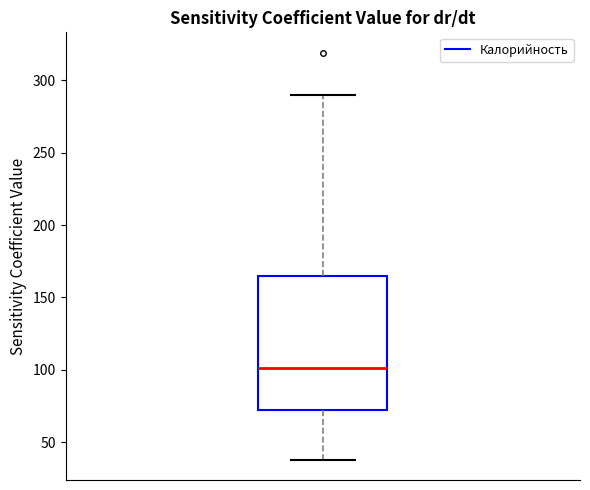

Transcribe this box plot: give where the median line is, the range the box spans, and where the two whiskers end, as read against the y-axis. The values are not printed on the chart, so give them approximately, as read against the axis.

median 100, box 75 to 165, whiskers 40 to 290